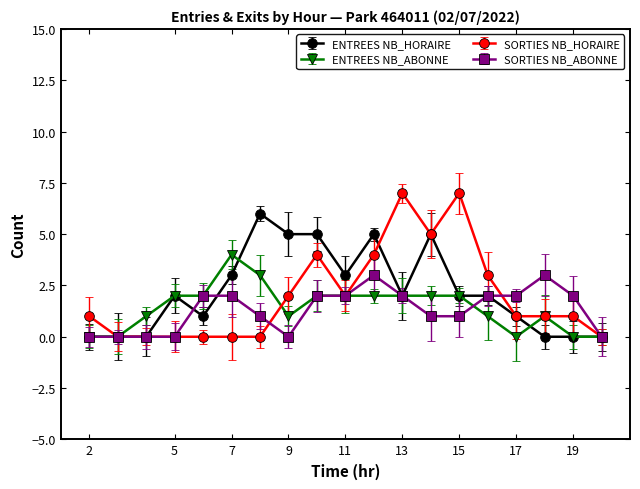

What is the highest value of the SORTIES NB_HORAIRE series?

7